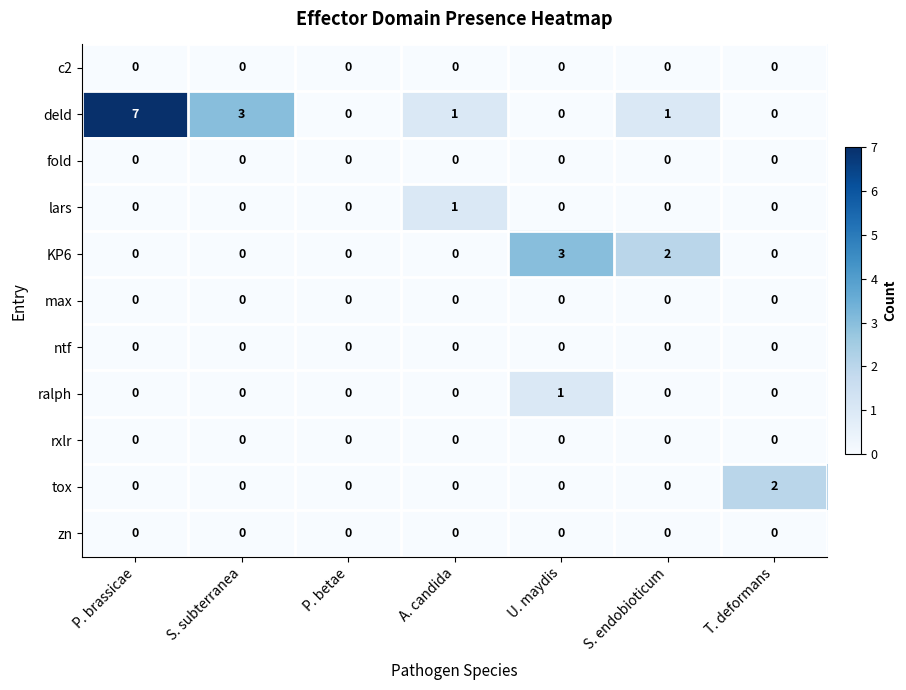

How many distinct data groups are displayed?

11